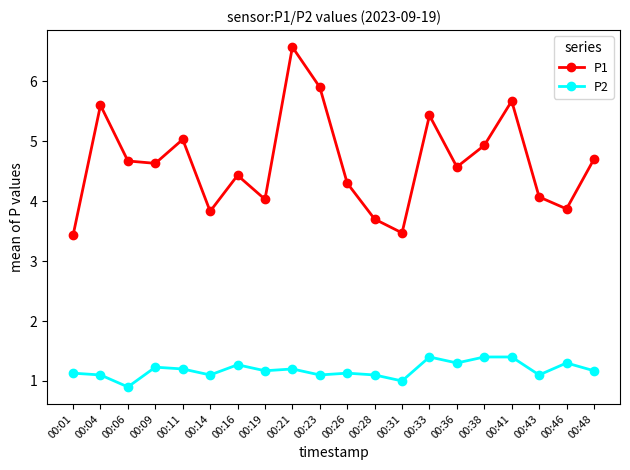

The P1 series shows 6.0 at 00:31. True or false?

False